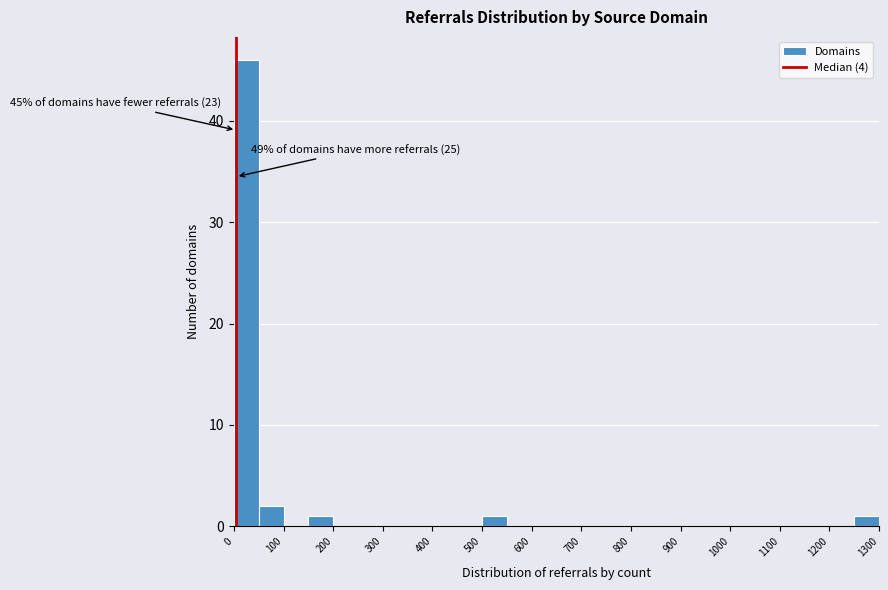

Which range on the x-axis has the tallest bar?

0 to 50